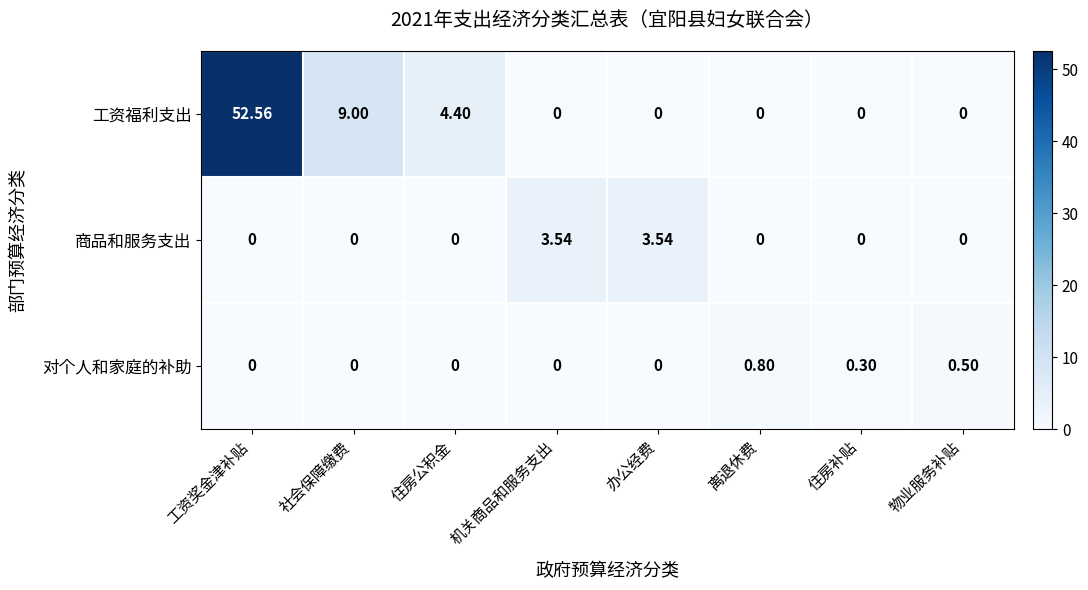

At which label is 工资福利支出 closest to 26?

社会保障缴费